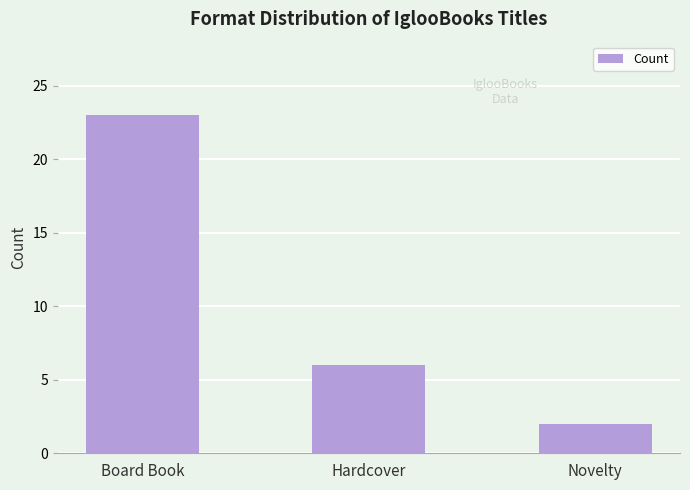

What is the sum of all values?

31